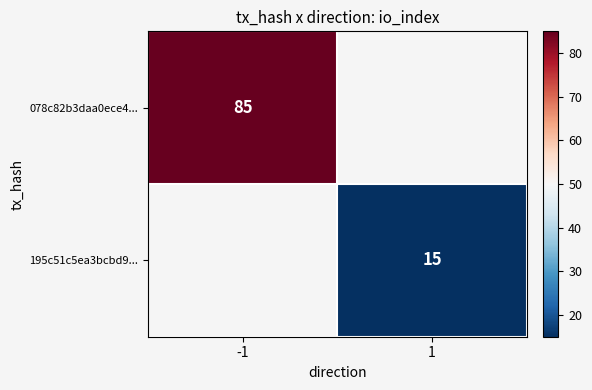

Is the value of 195c51c5ea3bcbd9... at 1 greater than the value of 078c82b3daa0ece4... at -1?

No